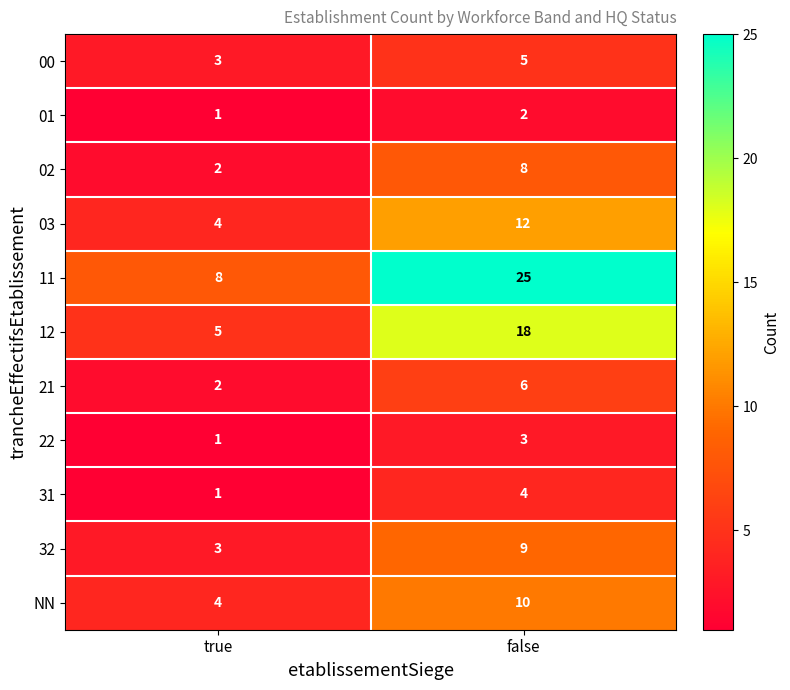

Which series changed the most between true and false?

11